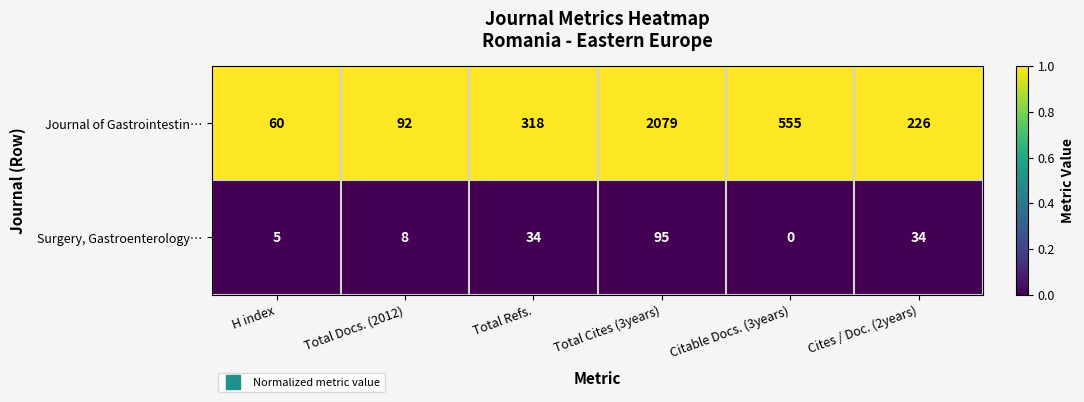

Reading left to right, transcribe all the data shown in this chart.

Journal of Gastrointestin…: H index=60	Total Docs. (2012)=92	Total Refs.=318	Total Cites (3years)=2079	Citable Docs. (3years)=555	Cites / Doc. (2years)=226
Surgery, Gastroenterology…: H index=5	Total Docs. (2012)=8	Total Refs.=34	Total Cites (3years)=95	Citable Docs. (3years)=0	Cites / Doc. (2years)=34